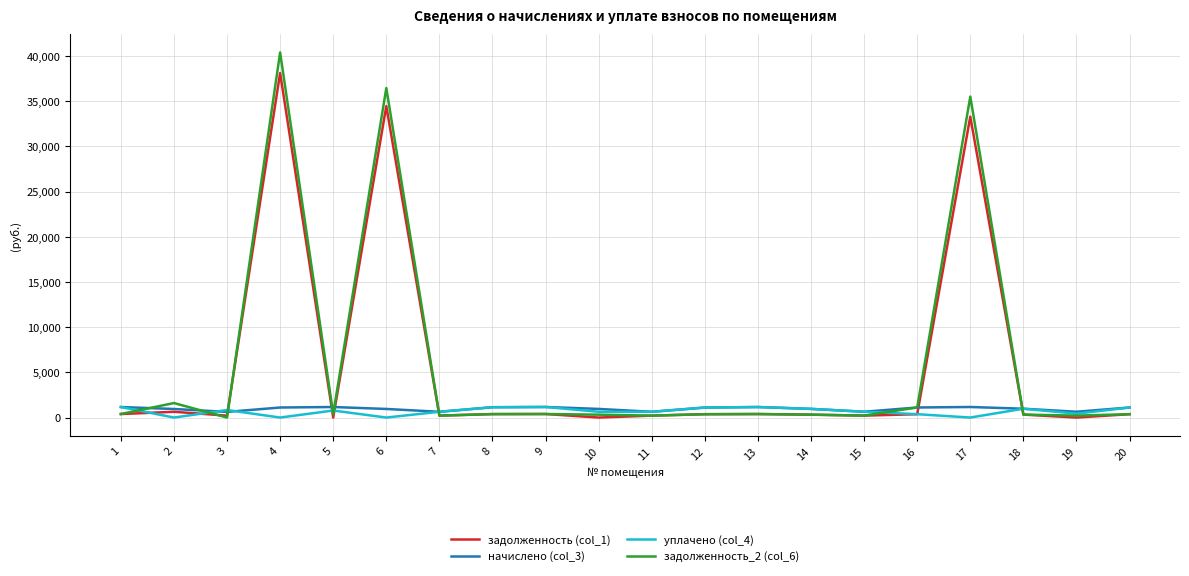

True or false: задолженность_2 (col_6) has more than 2 points higher than both neighbors.

True